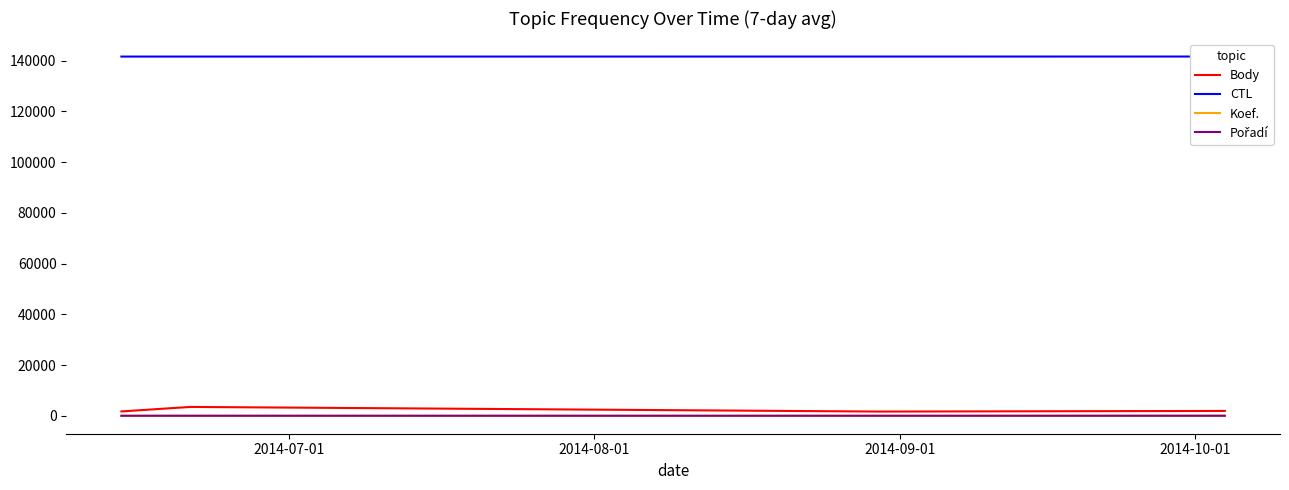

True or false: CTL has a value of 195066 at 2014-10-01.

False